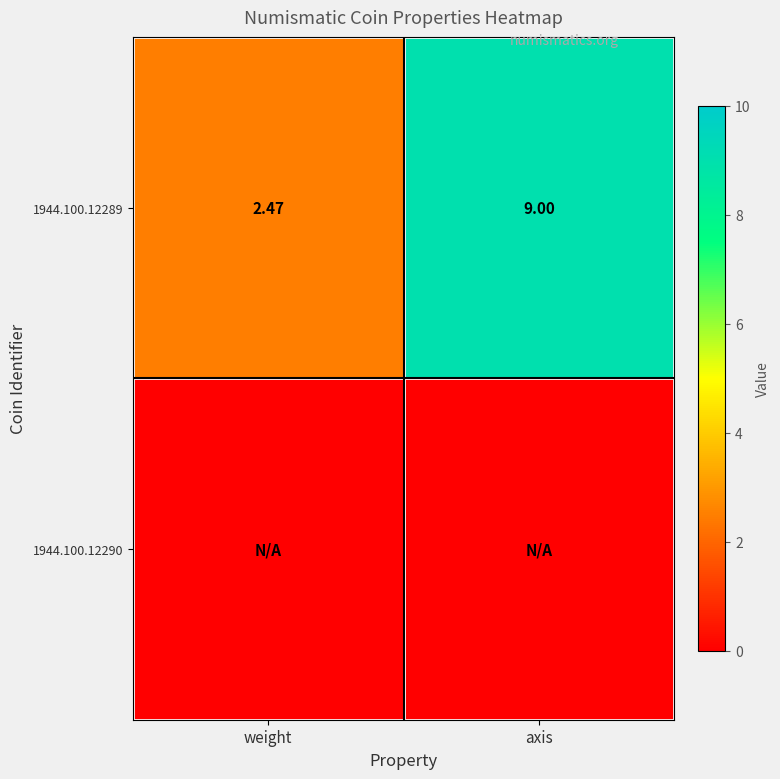

Which category has the highest value in the 1944.100.12289 series?

axis